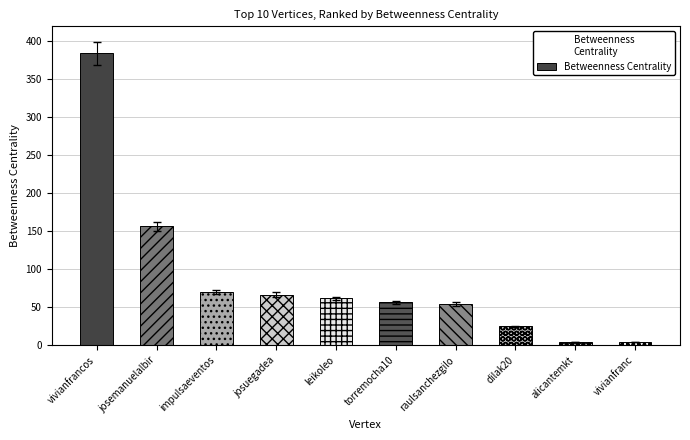

The value at vivianfrancos is 181.2. True or false?

False